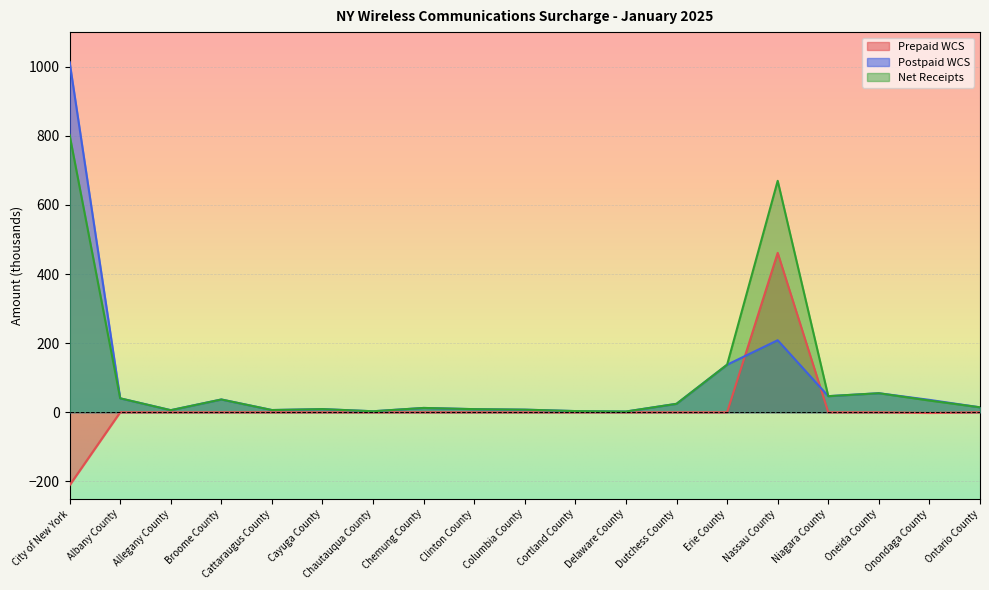

What is the difference between the Net Receipts values at City of New York and Cayuga County?

793.3